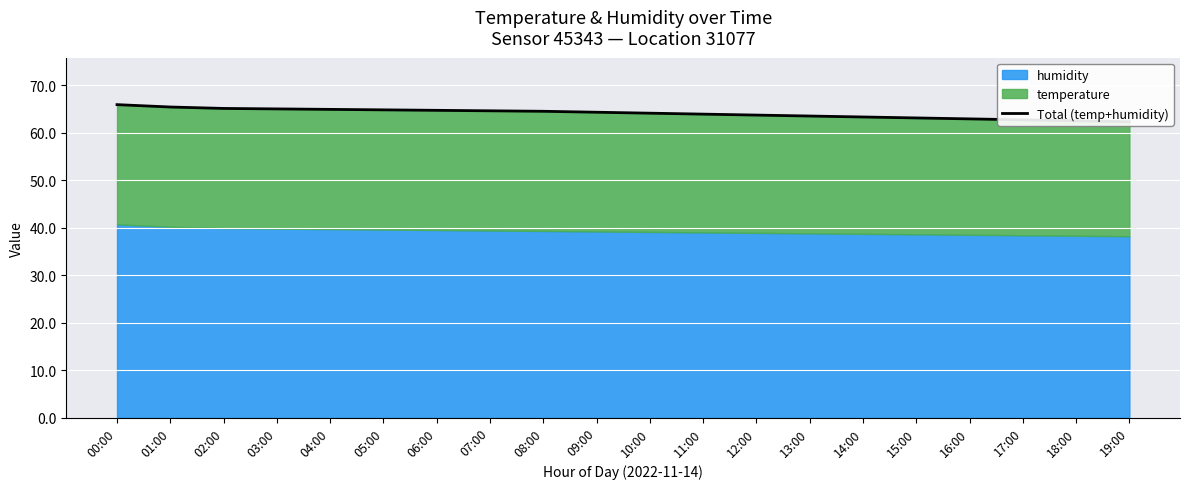

What is the change in value from 03:00 to 09:00?

-0.7